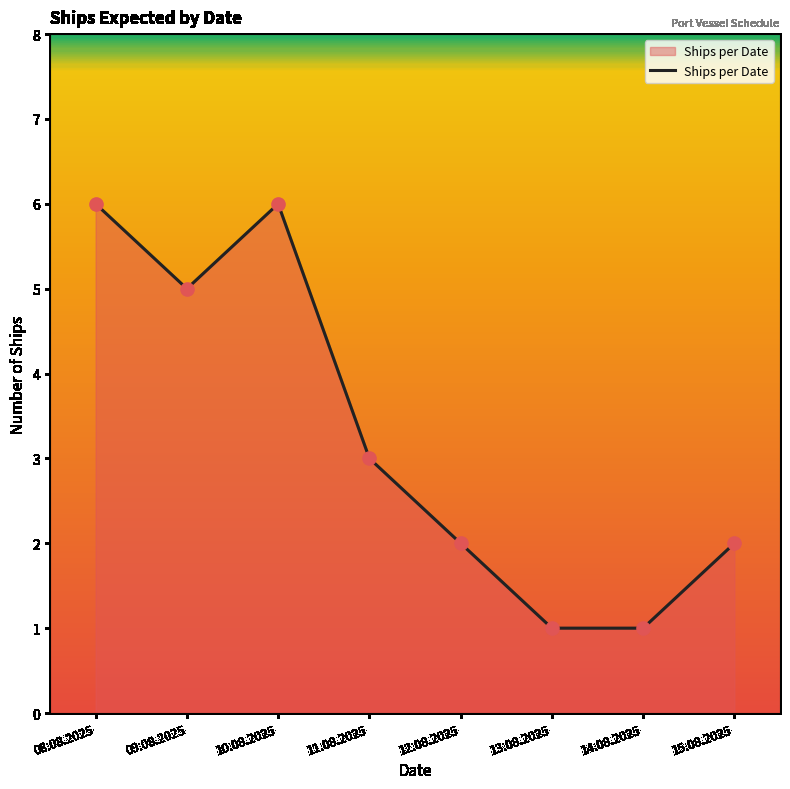

Approximately how many times larger is the value at 08.08.2025 compared to 10.08.2025?

1.0